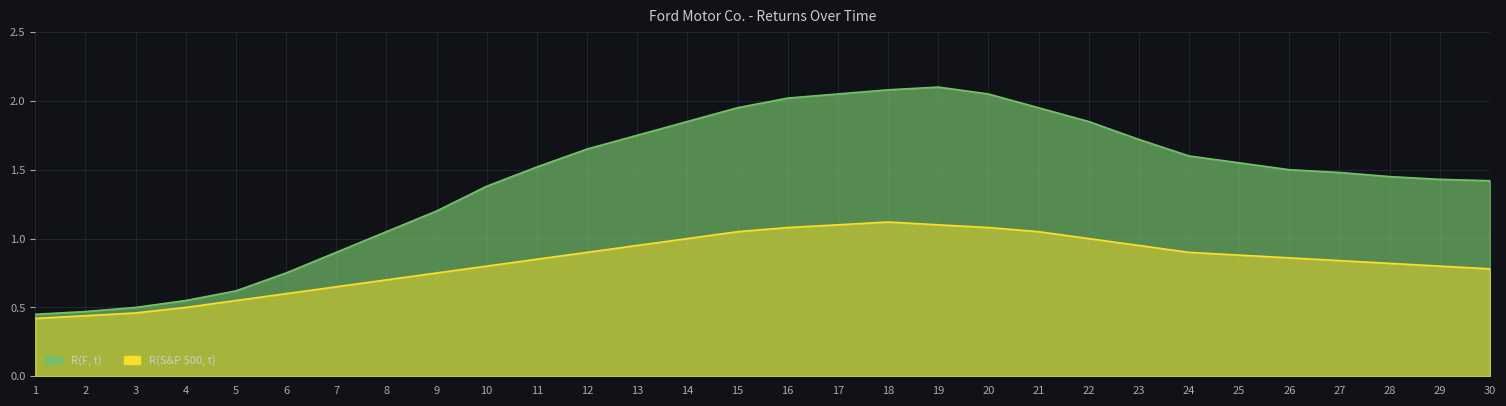

At how many categories does at least one series exceed 0?

30